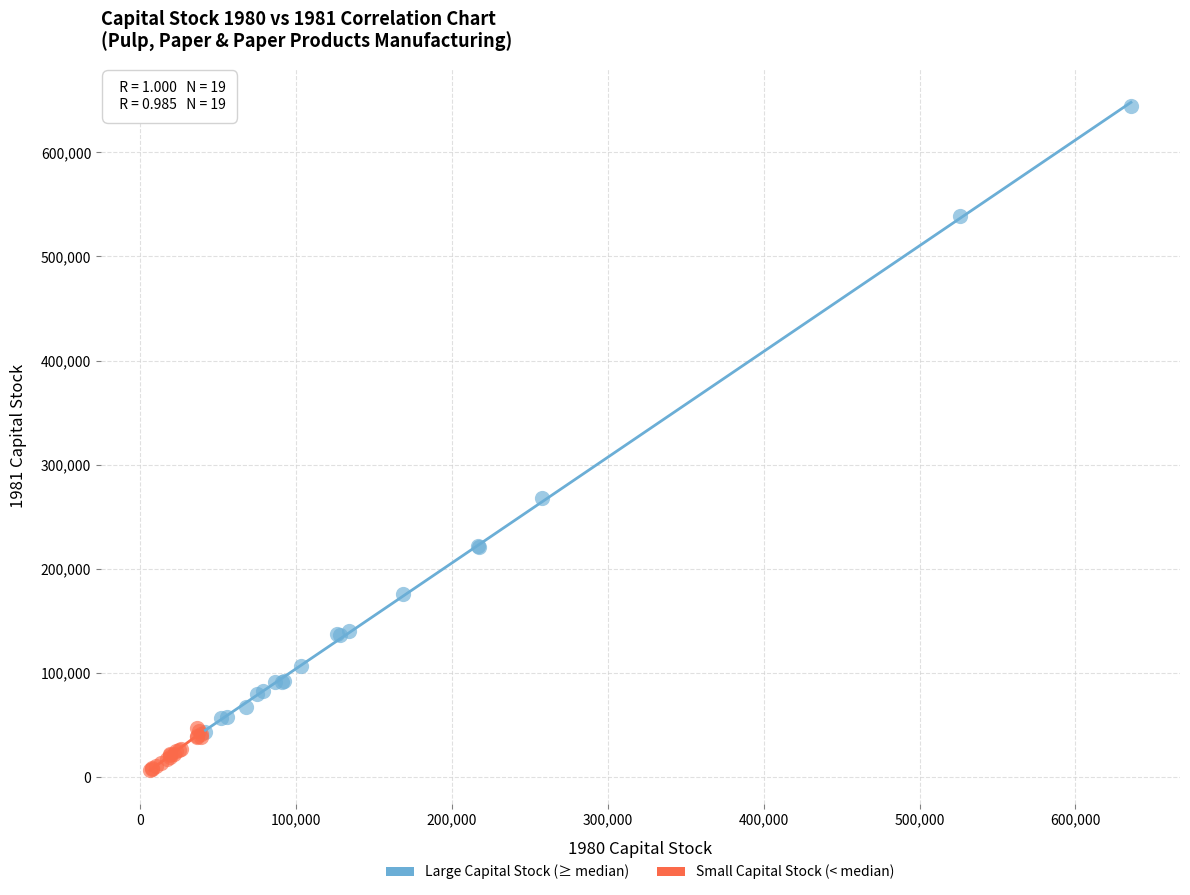

Which series reaches the minimum Y coordinate?

Small Capital Stock (< median)